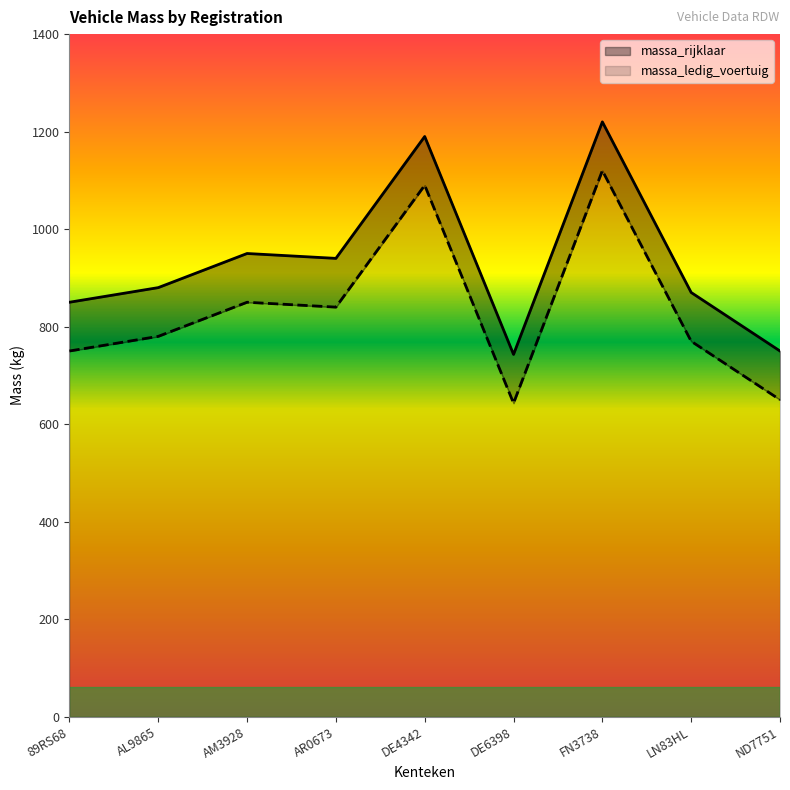

The massa_ledig_voertuig series shows 1120 at FN3738. True or false?

True